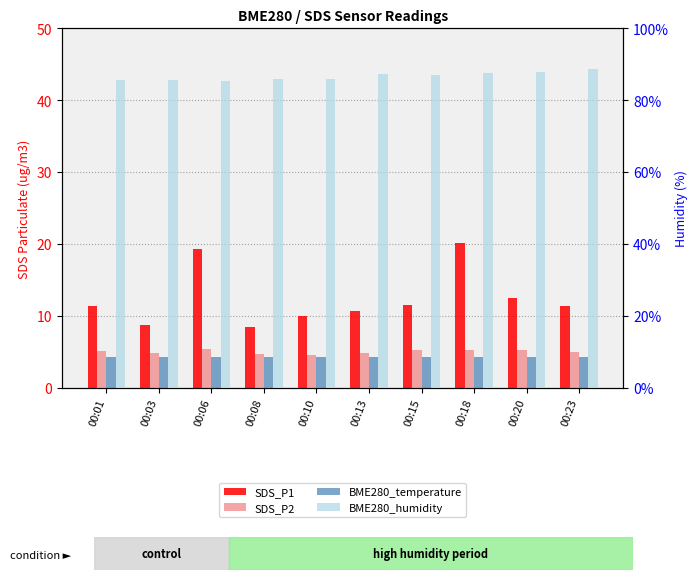

Is it true that BME280_temperature equals 2.6 at 00:23?

False